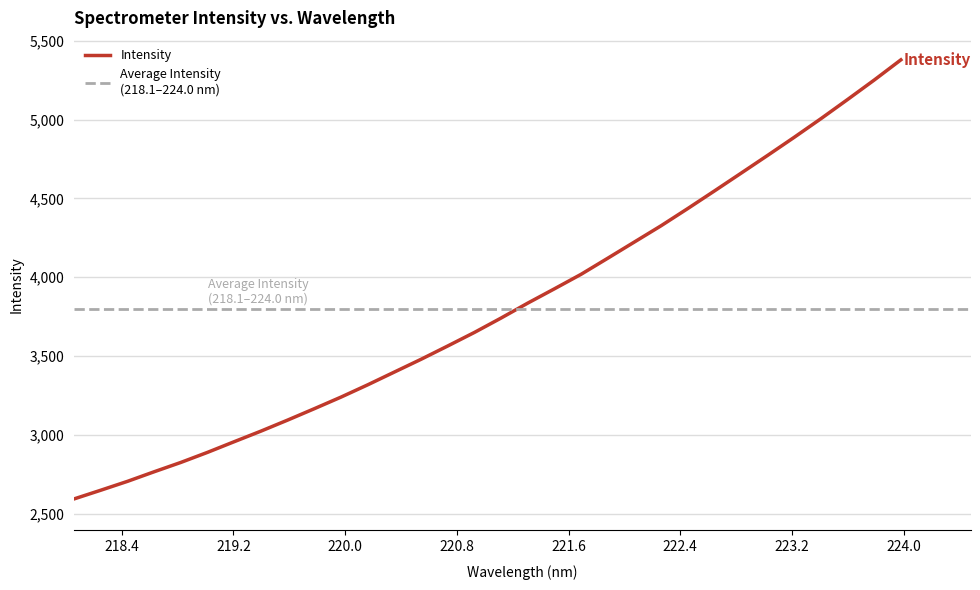

List the labels in order of value, largest first.

223.9802, 223.7895, 223.5987, 223.408, 223.2172, 223.0264, 222.8355, 222.6447, 222.4538, 222.263, 222.0721, 221.8812, 221.6902, 221.4993, 221.3083, 221.1174, 220.9264, 220.7354, 220.5444, 220.3533, 220.1623, 219.9712, 219.7801, 219.589, 219.3979, 219.2067, 219.0156, 218.8244, 218.6332, 218.442, 218.2508, 218.0596